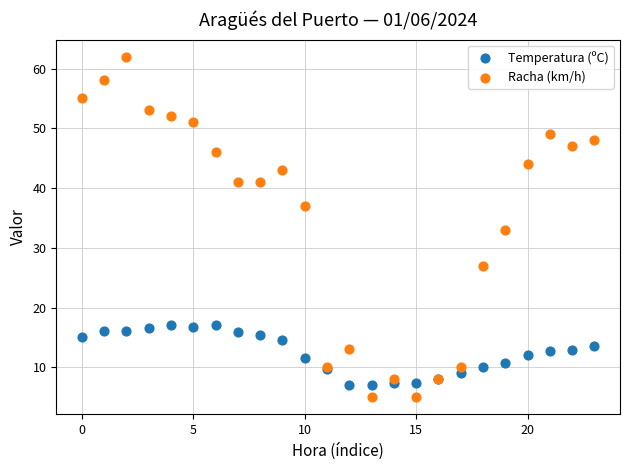

Which series contains the highest Y value?

Racha (km/h)